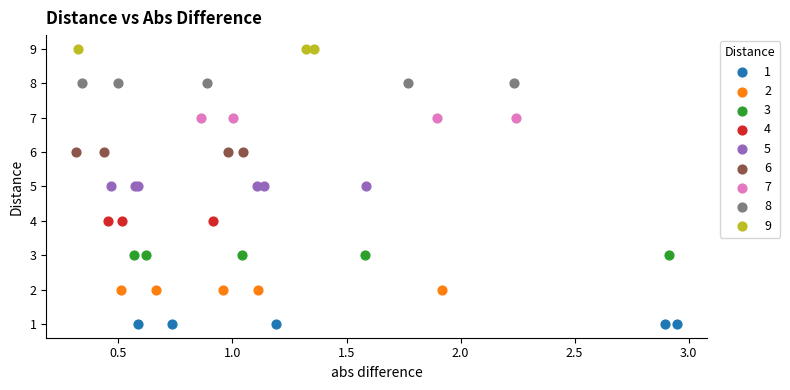

Which series contains the highest Y value?

9